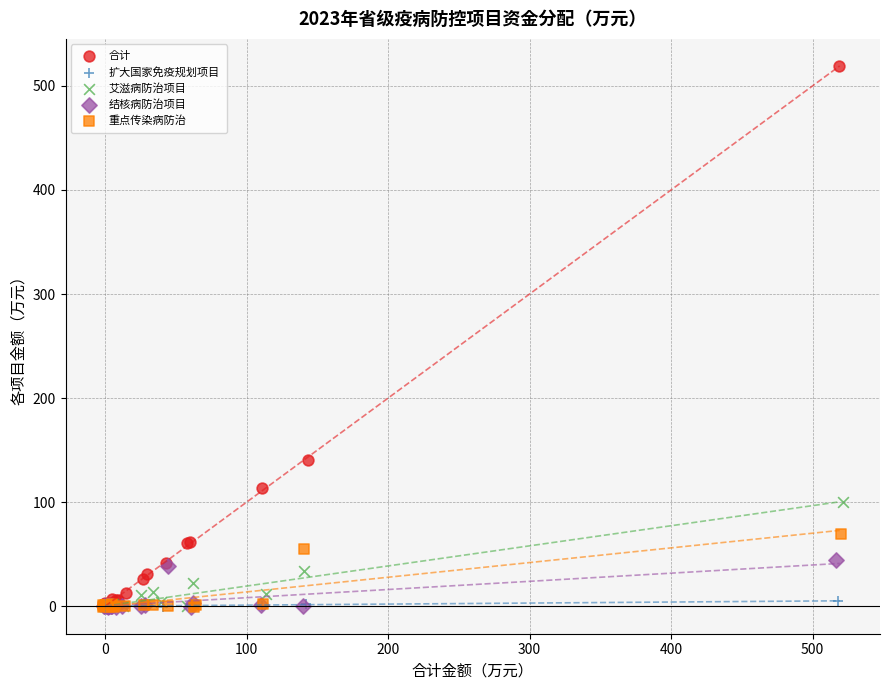

Which series contains the highest Y value?

合计